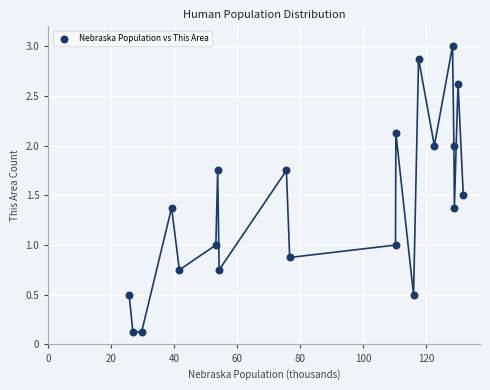

What is the range of X values (max minus min)?

106.2